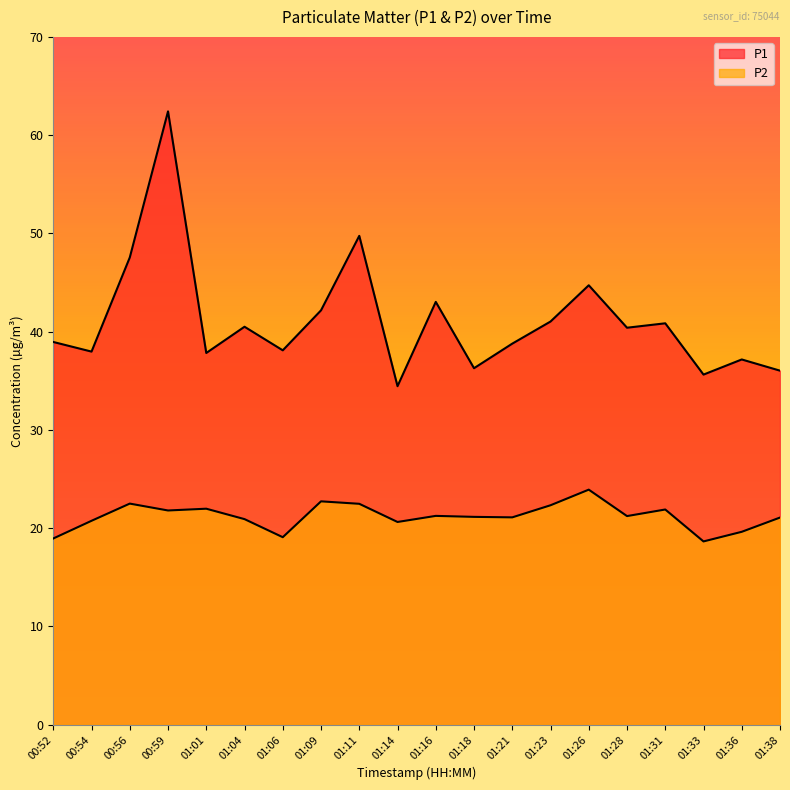

What is the total value across all series at 00:59?

84.2